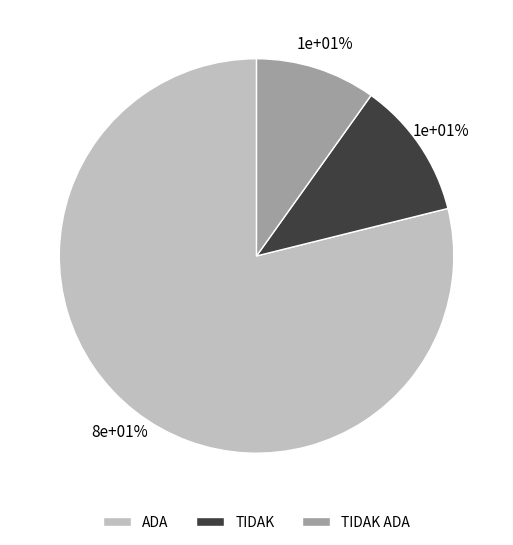

What is the ratio of the value at ADA to the value at TIDAK ADA?

8.0